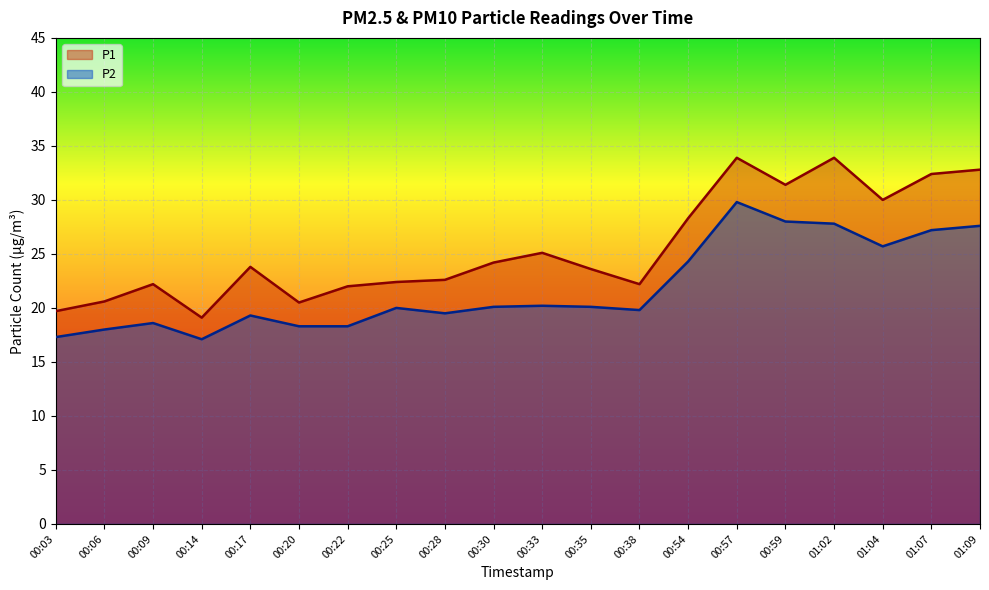

Rank the series at 00:30 from highest to lowest value.

P1, P2